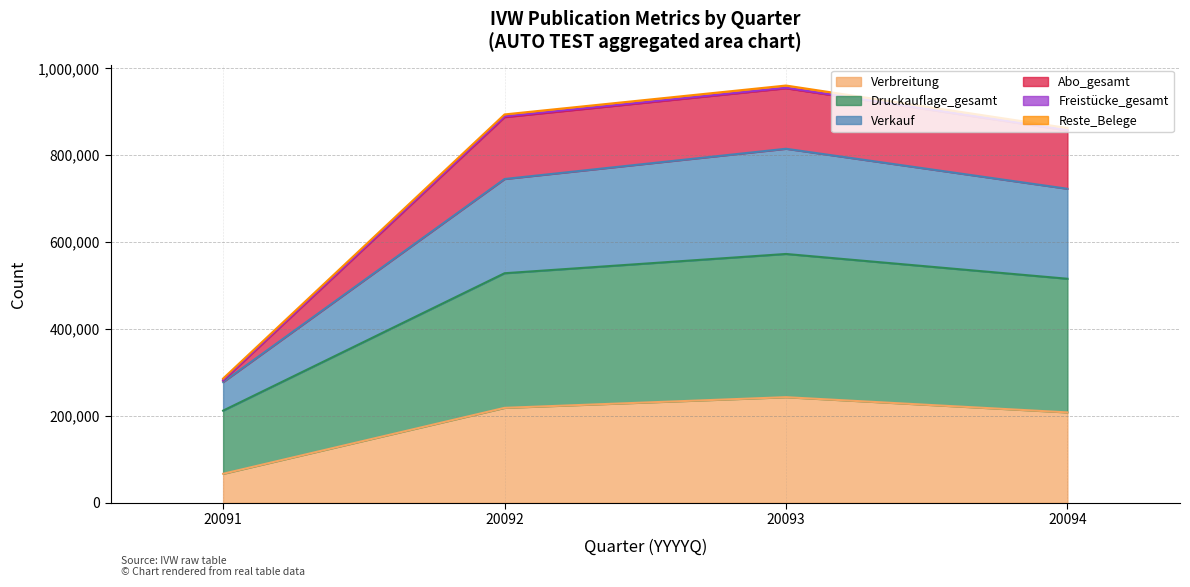

Which series has the widest spread of values?

Druckauflage_gesamt